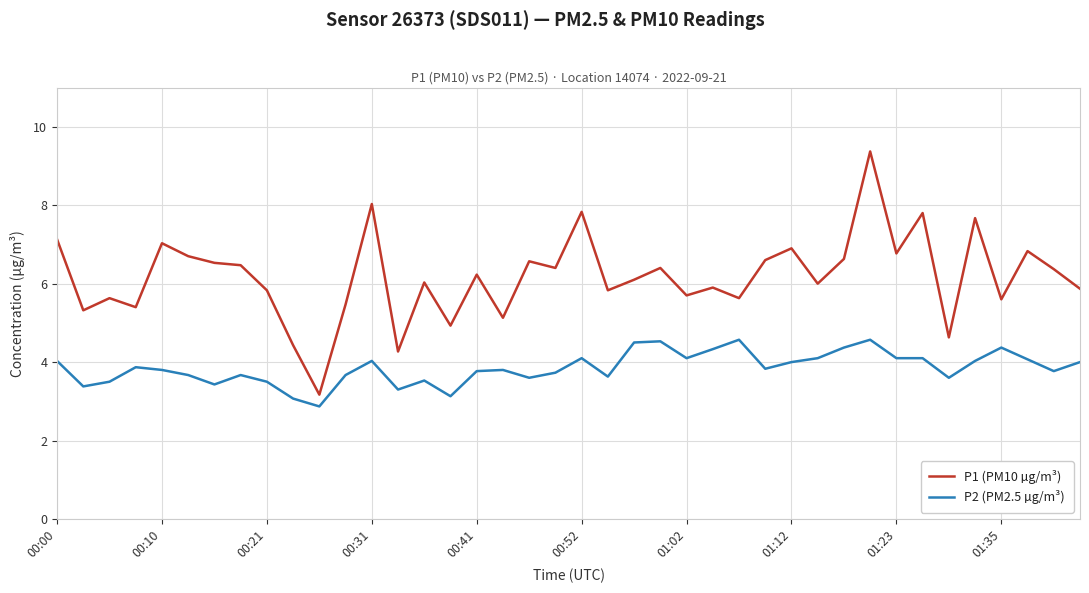

True or false: P2 (PM2.5 µg/m³) and P1 (PM10 µg/m³) cross at least once.

False